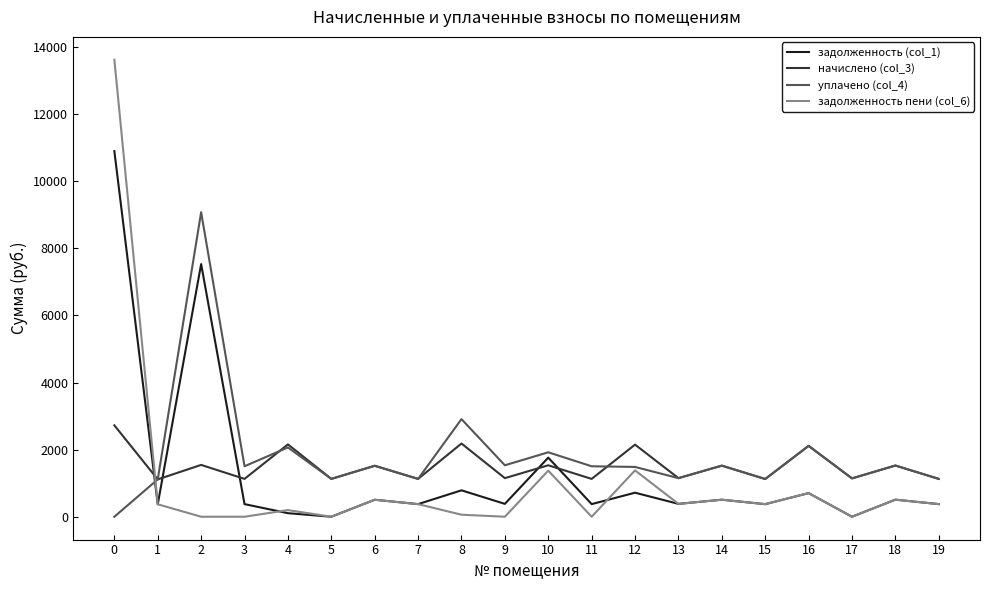

List the series in order of their peak value, highest first.

задолженность пени (col_6), задолженность (col_1), уплачено (col_4), начислено (col_3)